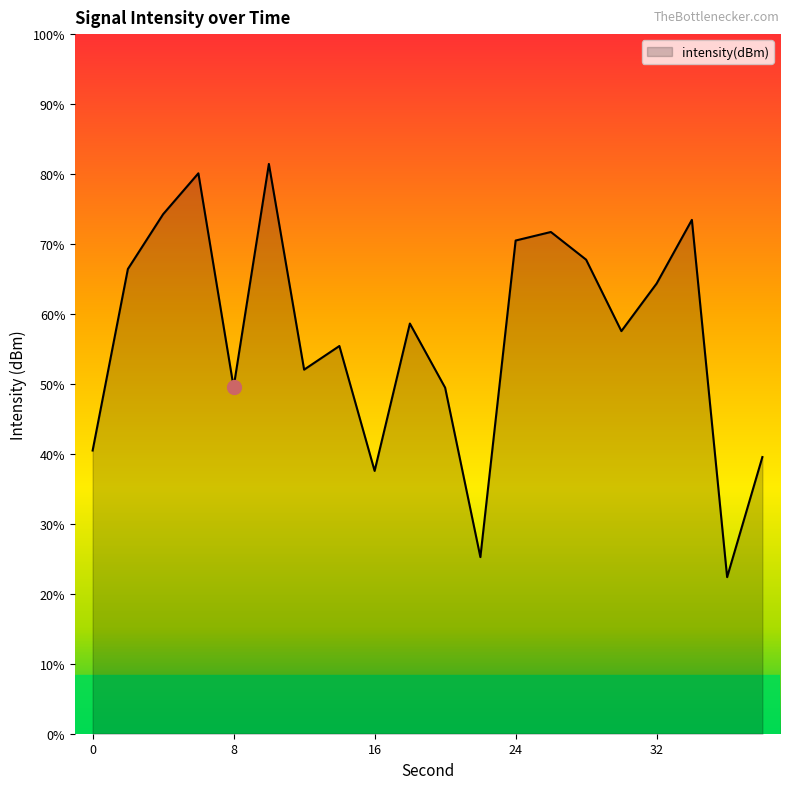

At which category does the data reach its first local peak?

6